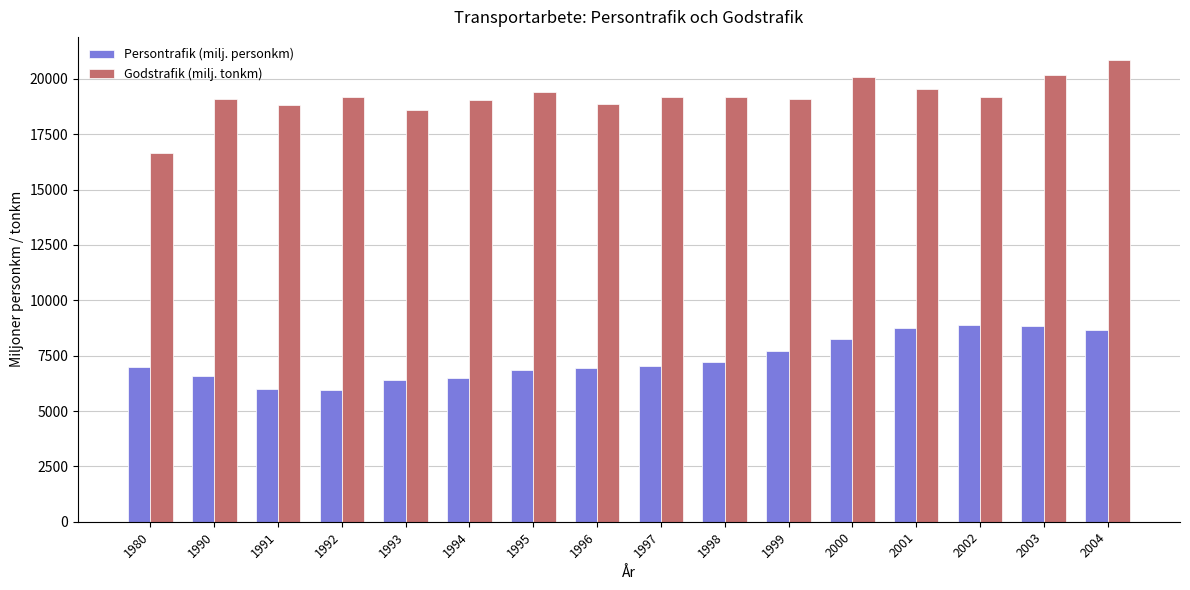

Is it true that Persontrafik (milj. personkm) equals 4208 at 2004?

False